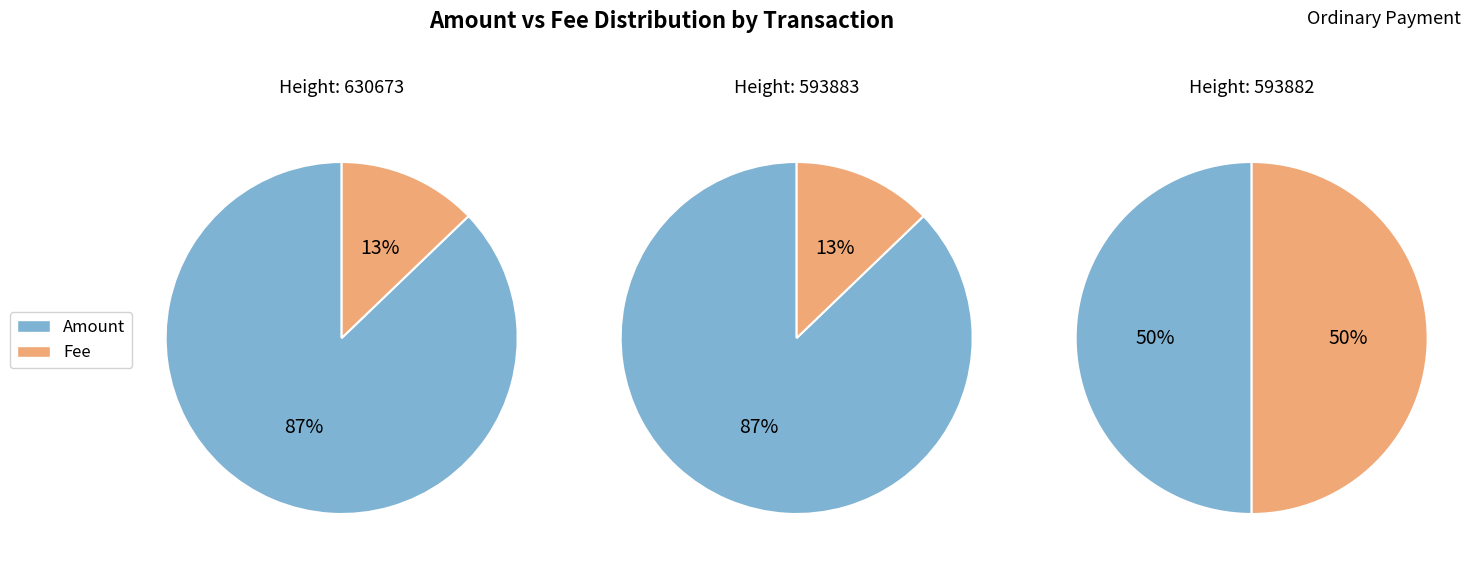

Which series has the largest range (max minus min)?

Amount